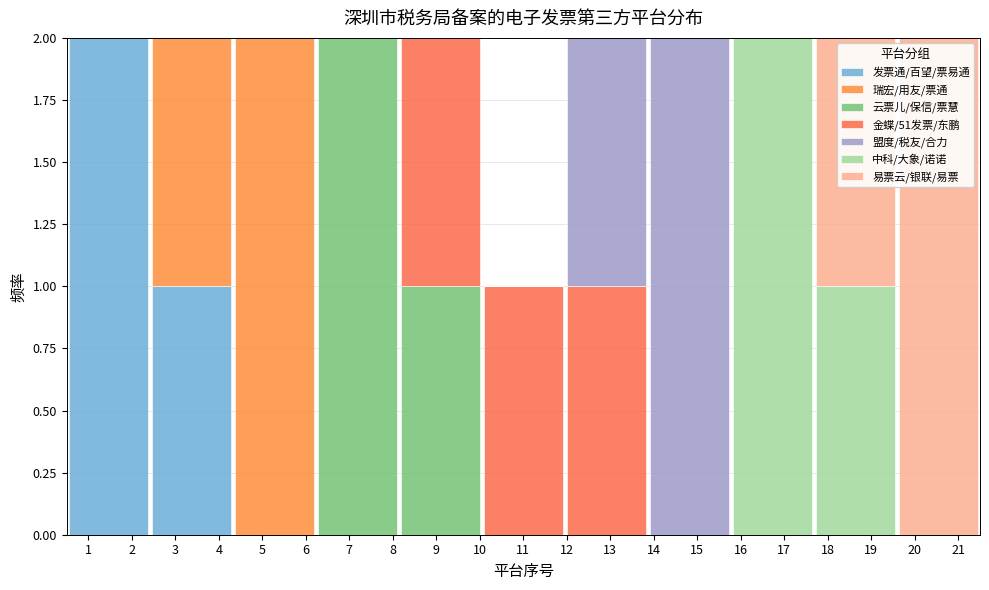

Reading left to right, transcribe this chart: for each stacked bar, give the range it covers on the x-axis and its total height. Neither the bar edges nor the heights are printed on the chart, so give them approximately, as read against the axes.

0.5 to 2.4: 2
2.4 to 4.3: 2
4.3 to 6.2: 2
6.2 to 8.1: 2
8.1 to 10.0: 2
10.0 to 12.0: 1
12.0 to 13.9: 2
13.9 to 15.8: 2
15.8 to 17.7: 2
17.7 to 19.6: 2
19.6 to 21.5: 2